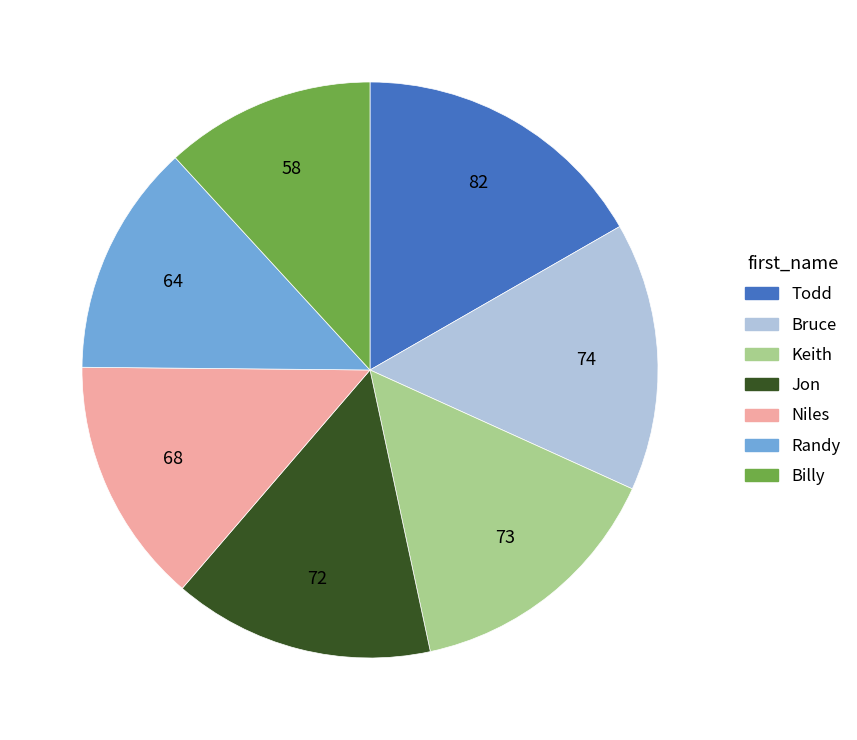

Between Billy and Bruce, which is larger?

Bruce